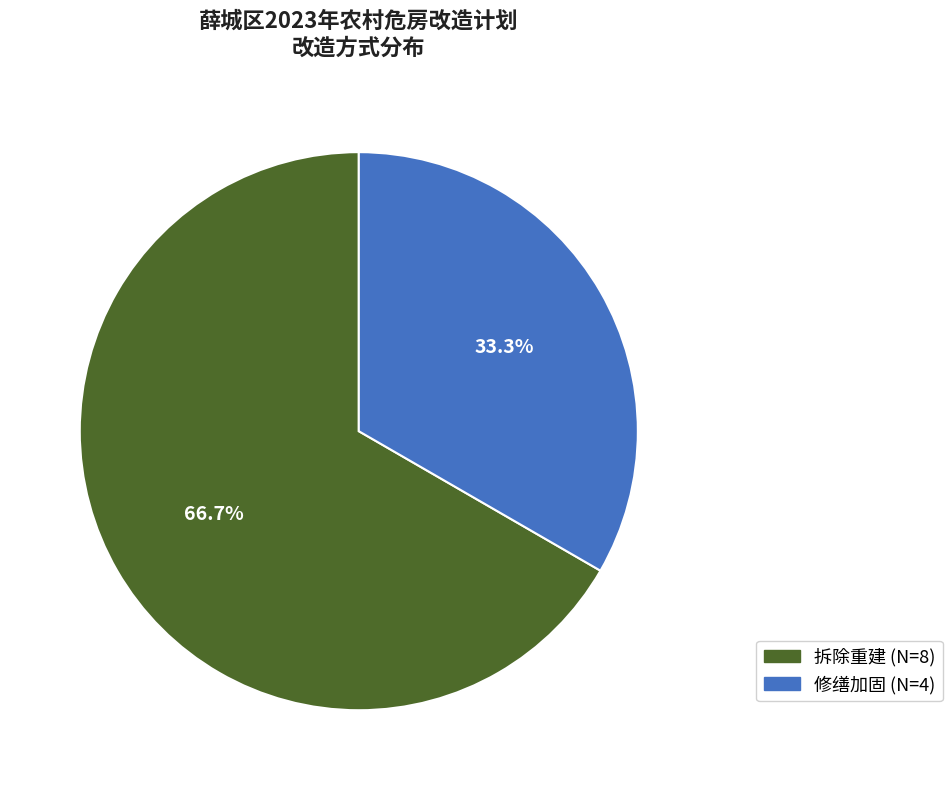

Count the number of slices in the pie.

2